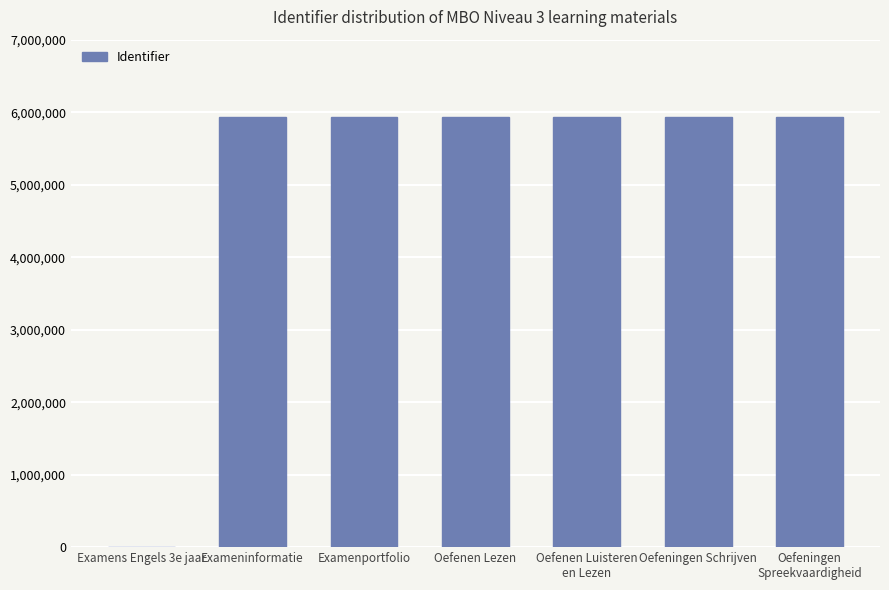

What is the ratio of the value at Oefenen Lezen to the value at Examenportfolio?

1.0